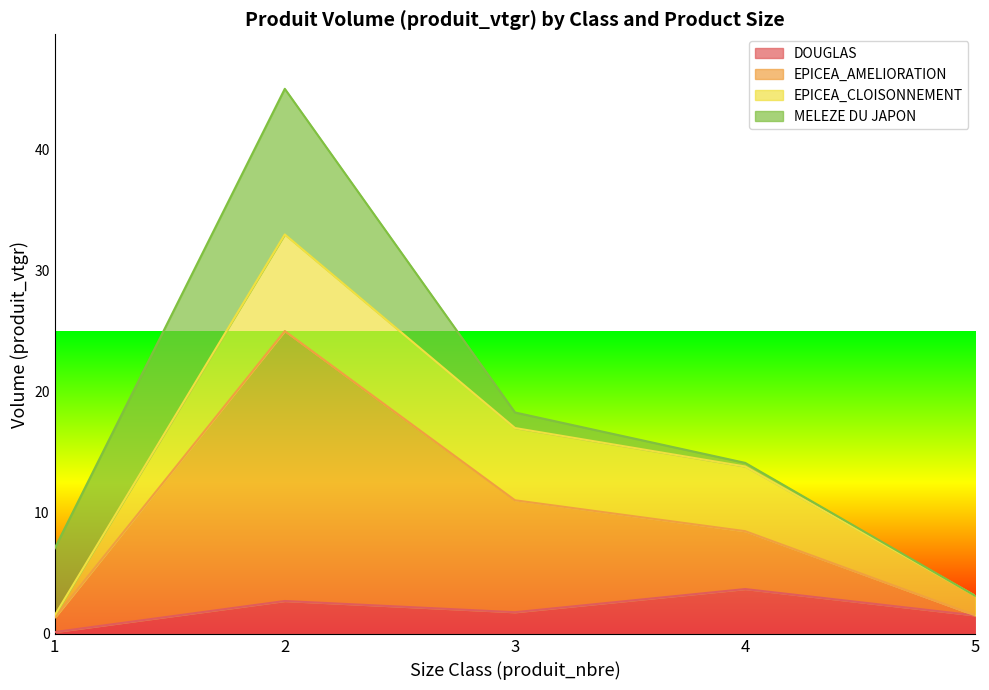

What is the average value of the DOUGLAS series?

2.0